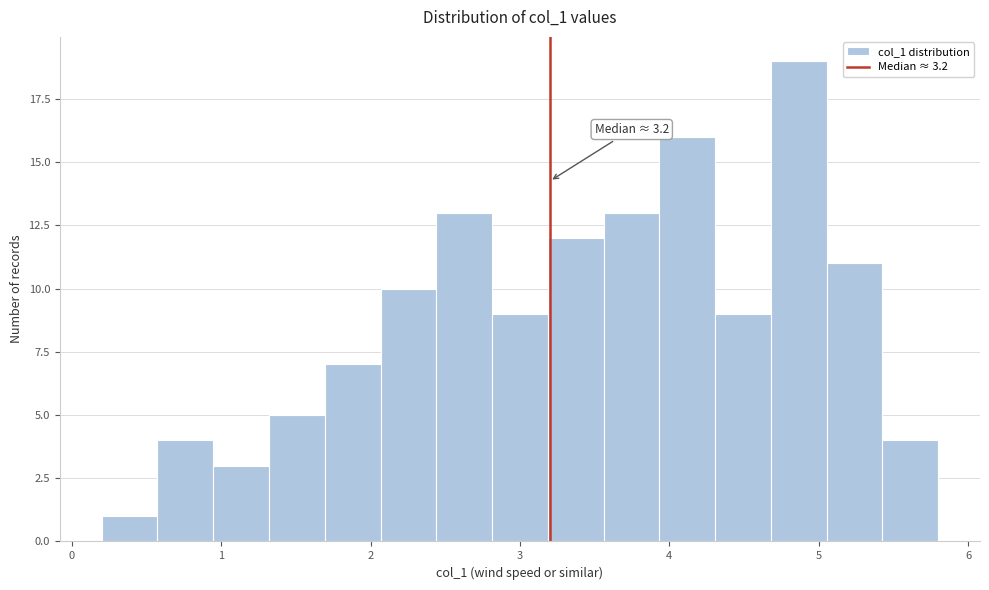

Around what value on the x-axis is the tallest bar? Give the approximate position of its centre, as read against the axis.

4.9